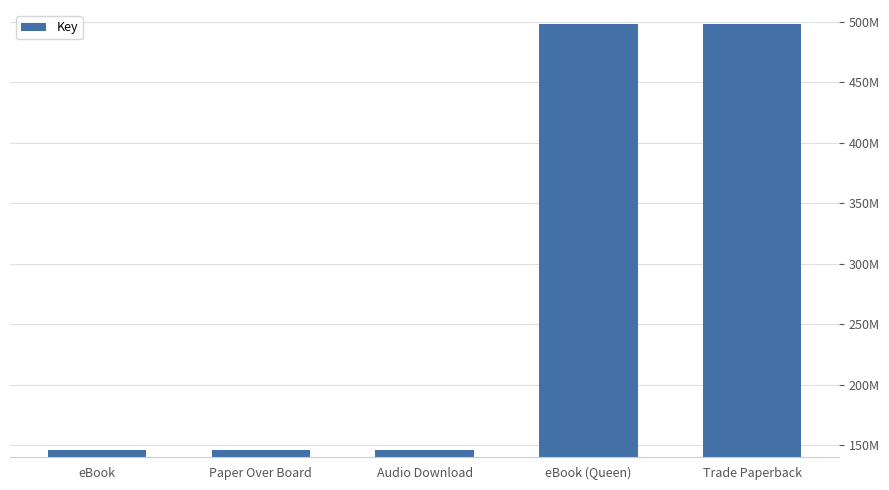

What is the value of the 5th bar from the left?

498083119